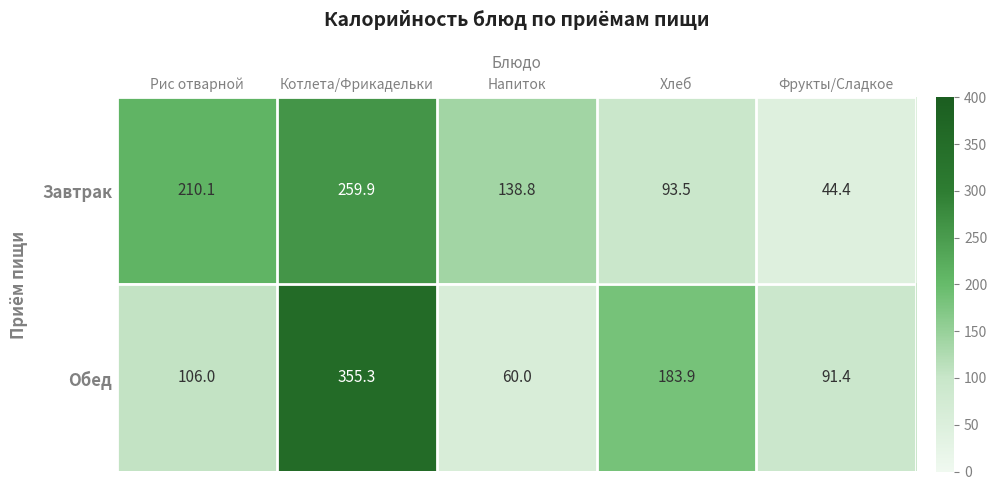

At how many categories does at least one series exceed 282?

1